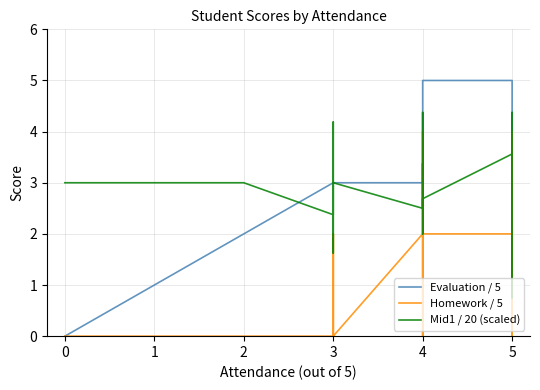

Does the chart display data point markers on the line(s)?

No